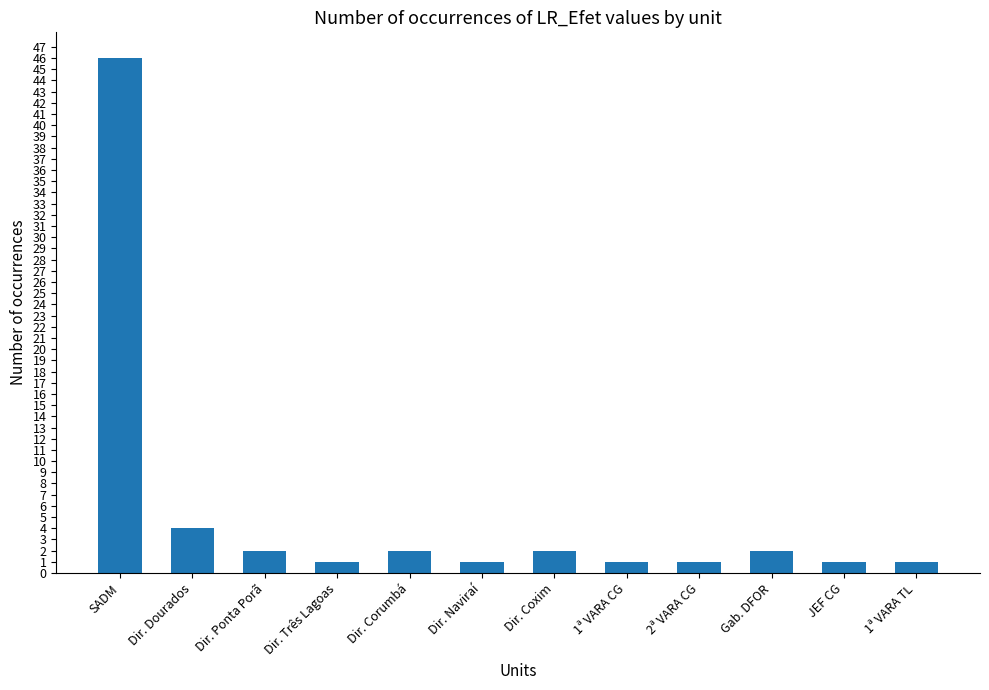

What is the ratio of the value at Dir. Dourados to the value at Dir. Três Lagoas?

4.0